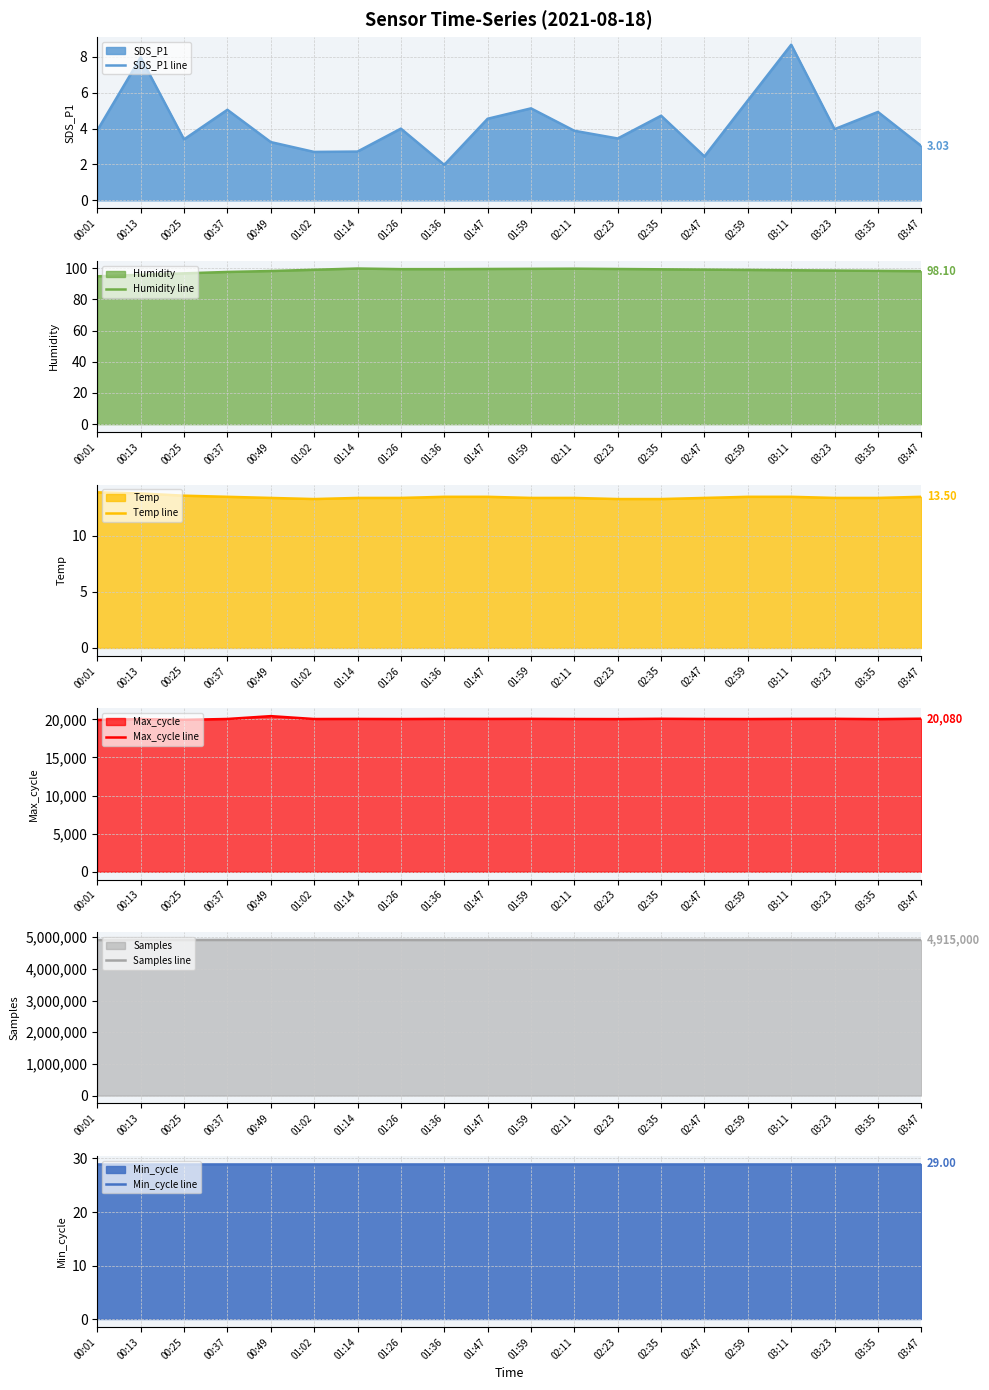

Which series has the largest total across all categories?

Samples line